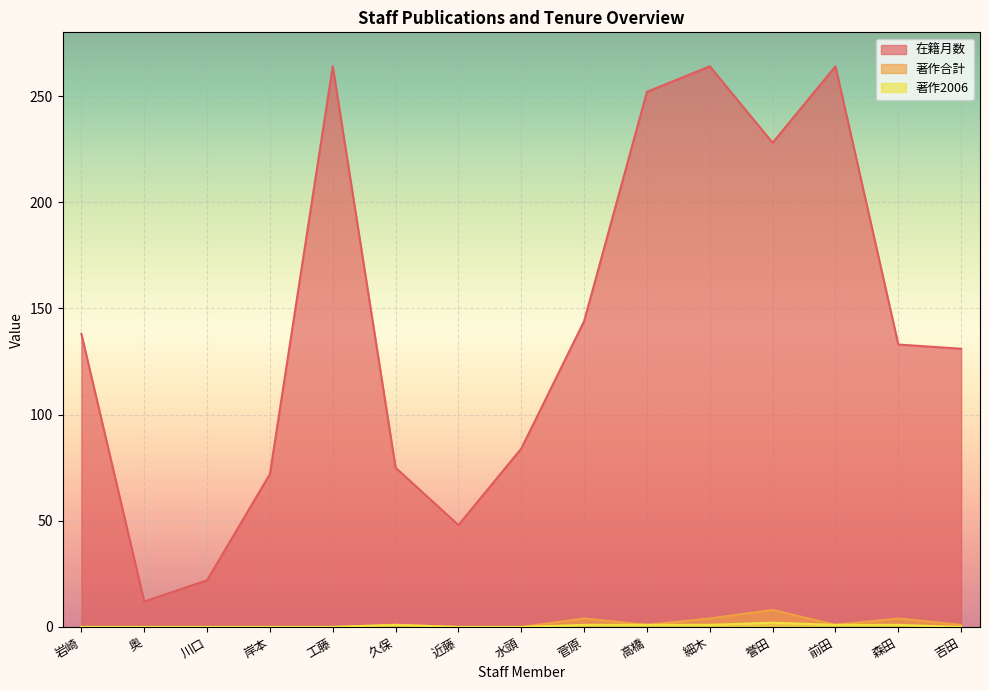

True or false: 在籍月数 and 著作2006 cross at least once.

False